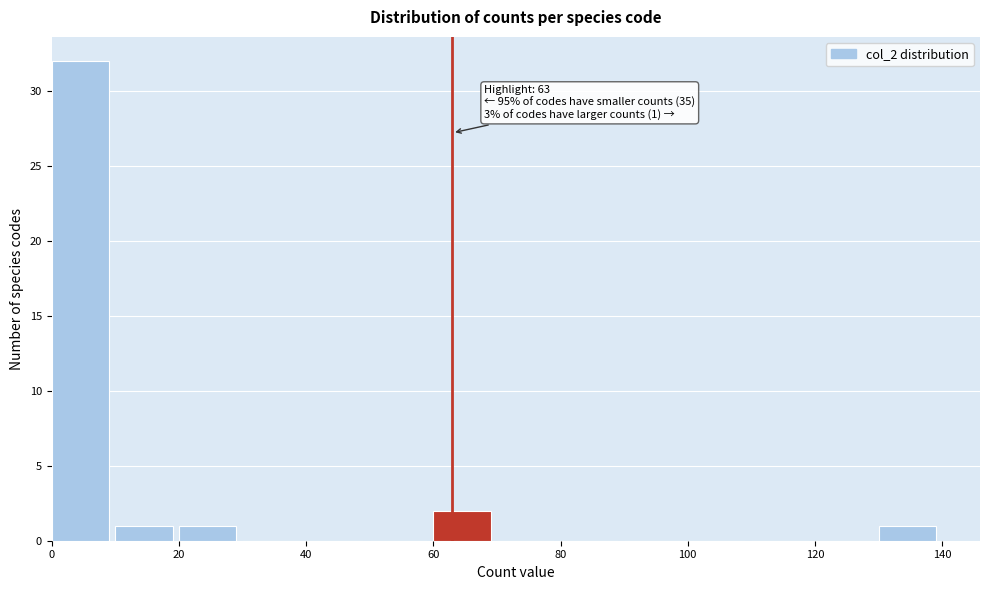

Which range on the x-axis has the tallest bar?

0 to 10